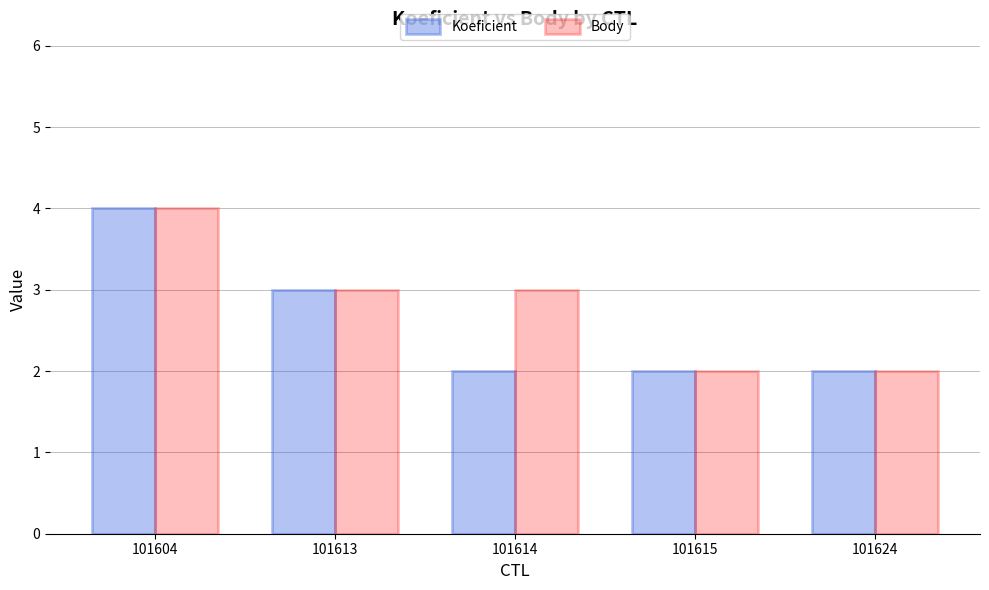

How many values in the Body series are below 3?

2